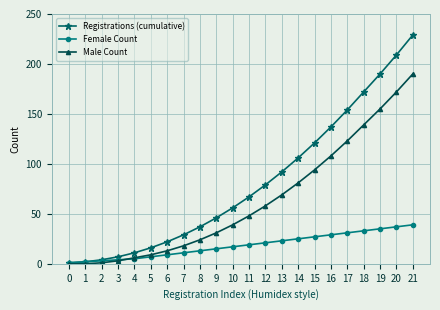

What is the difference between the second highest and minimum values in the Male Count series?

172